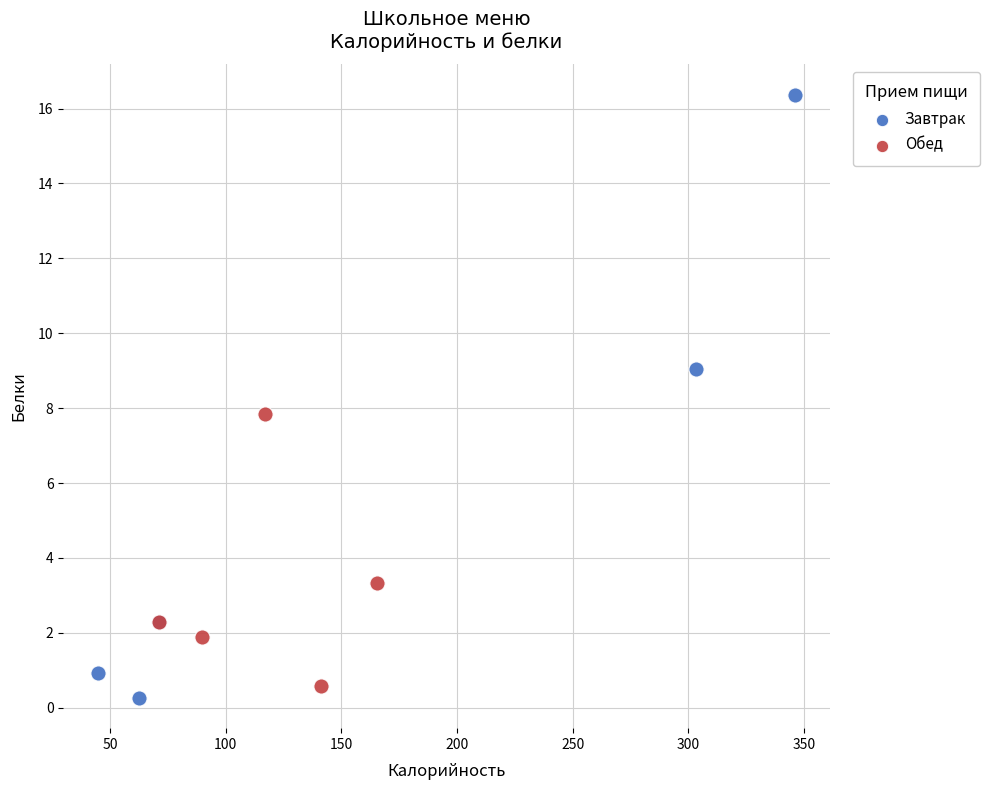

What are all the series names shown in the legend?

Завтрак, Обед